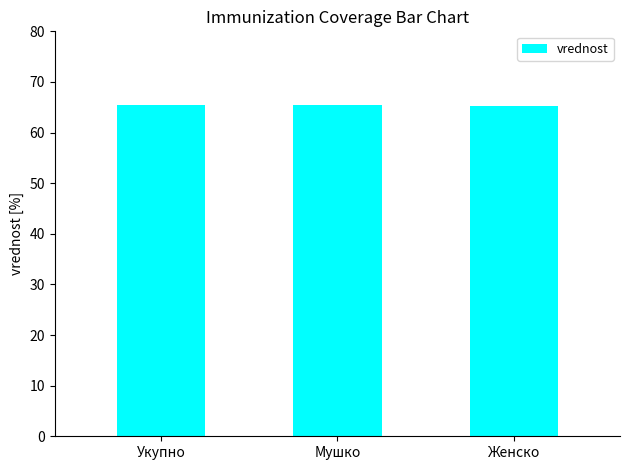

What is the label of the 1st bar from the left?

Укупно